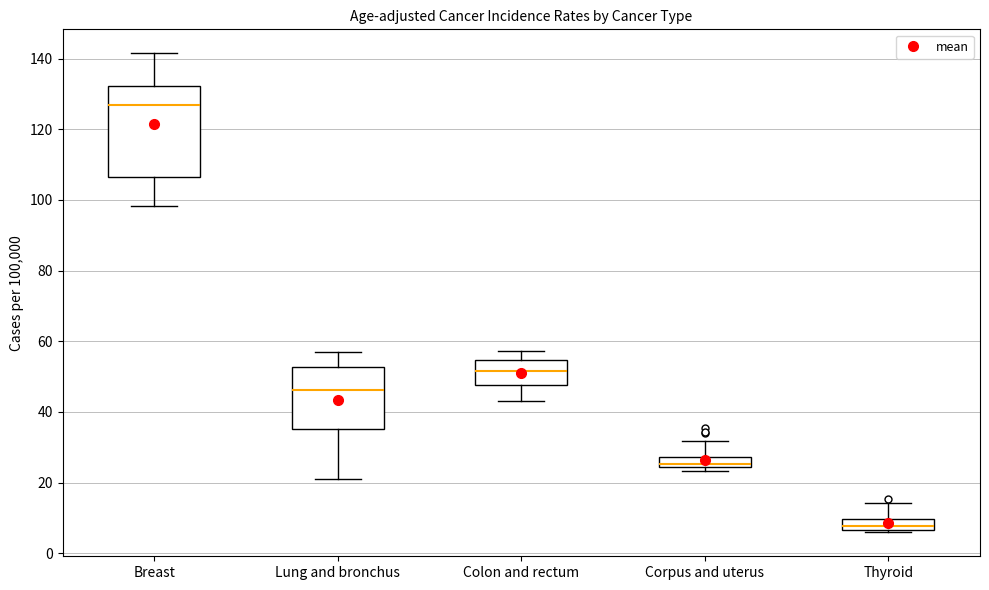

Which box's median line is the lowest?

Thyroid